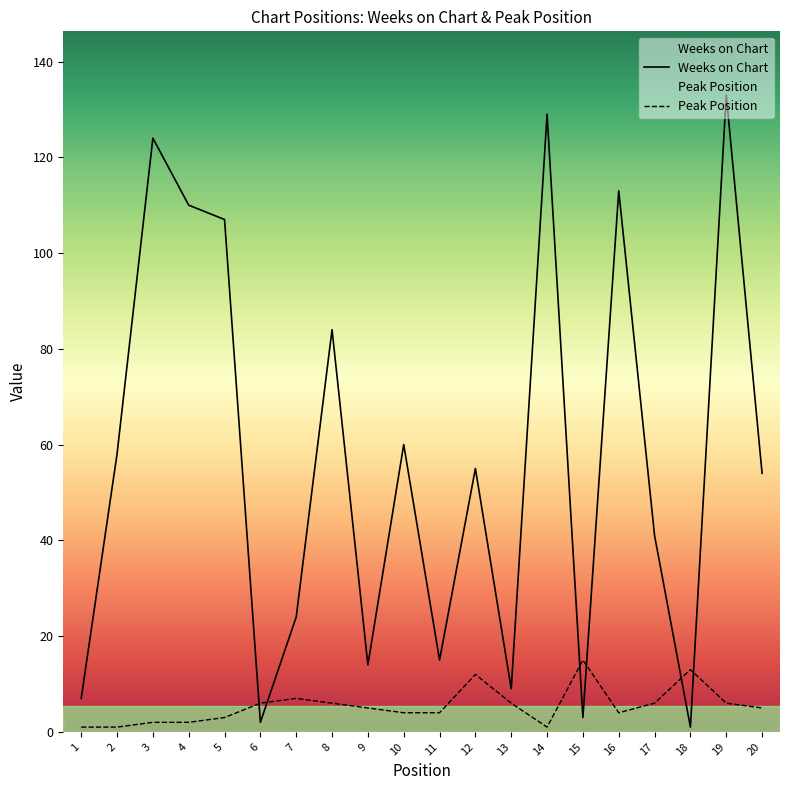

What is the average value of the Weeks on Chart series?

57